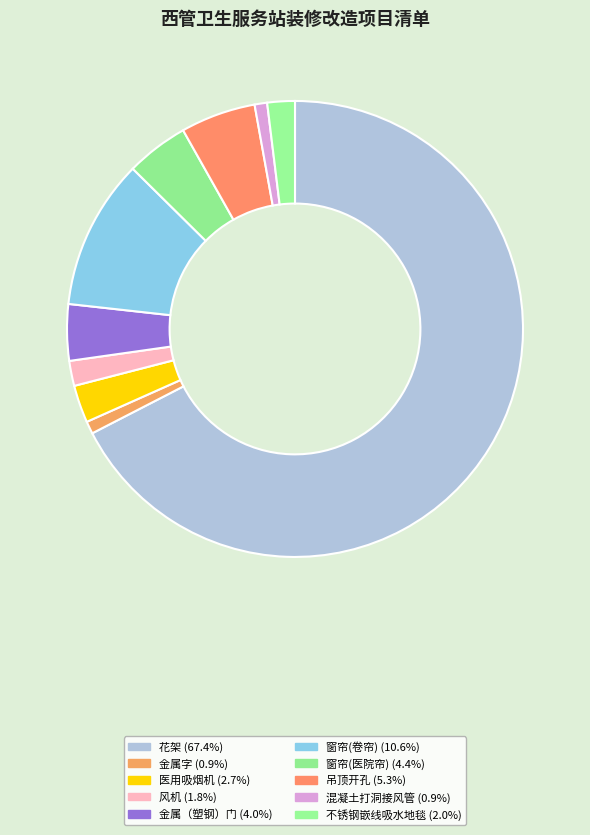

What percentage is NOT represented by 风机?

98.2%